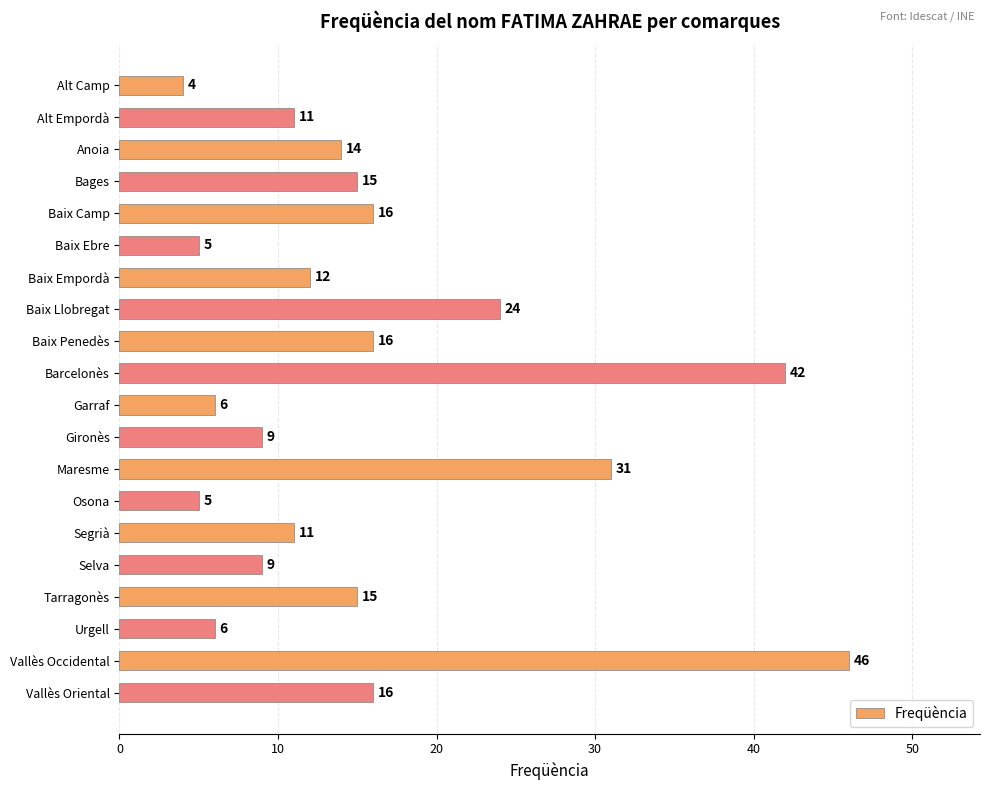

How many values are below 14?

10